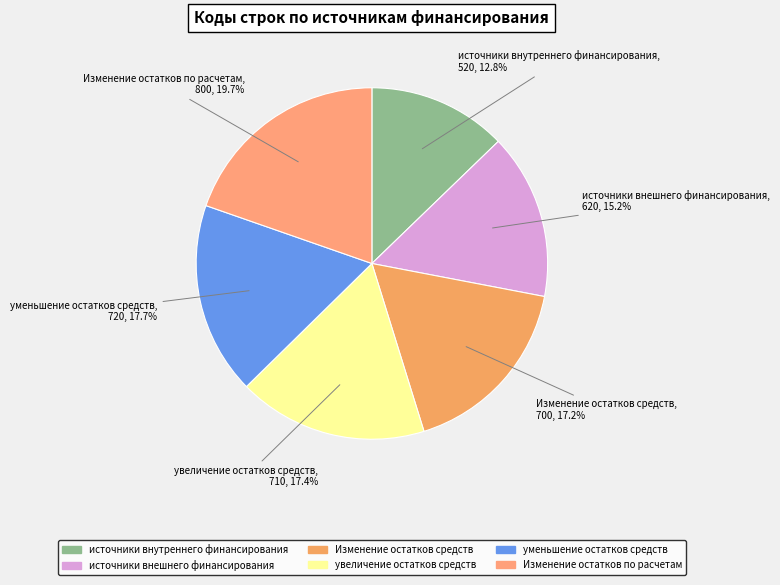

To the nearest percent, what percentage of the pie is уменьшение остатков средств?

18%